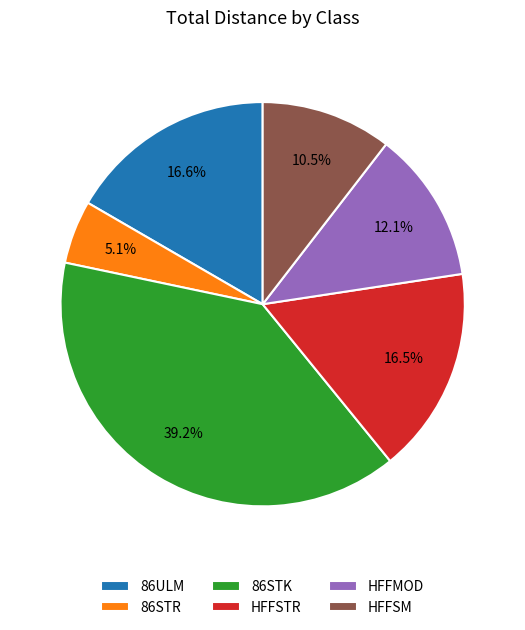

How many slices are in this pie chart?

6